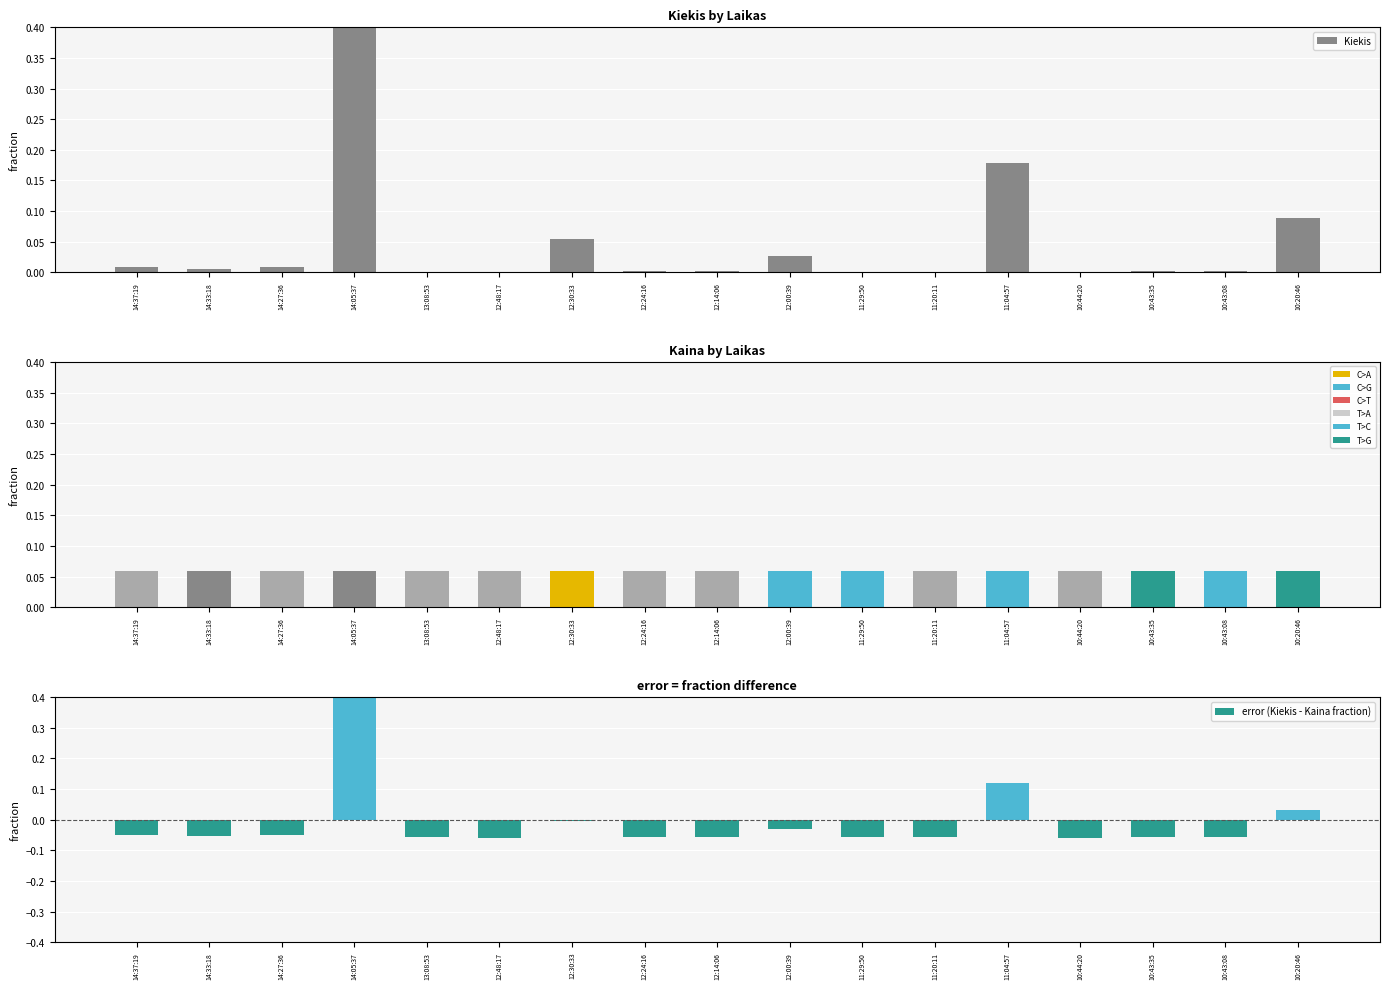

What is the label of the 10th bar from the left?

12:00:39